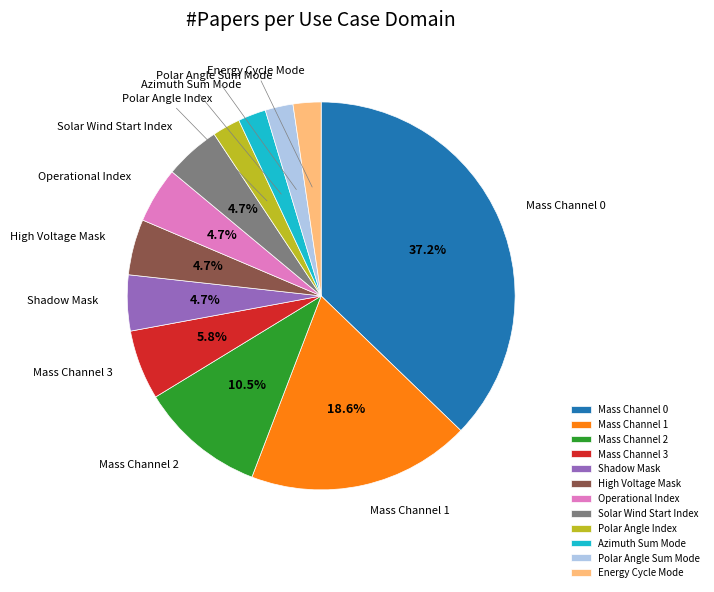

How many slices are in this pie chart?

12